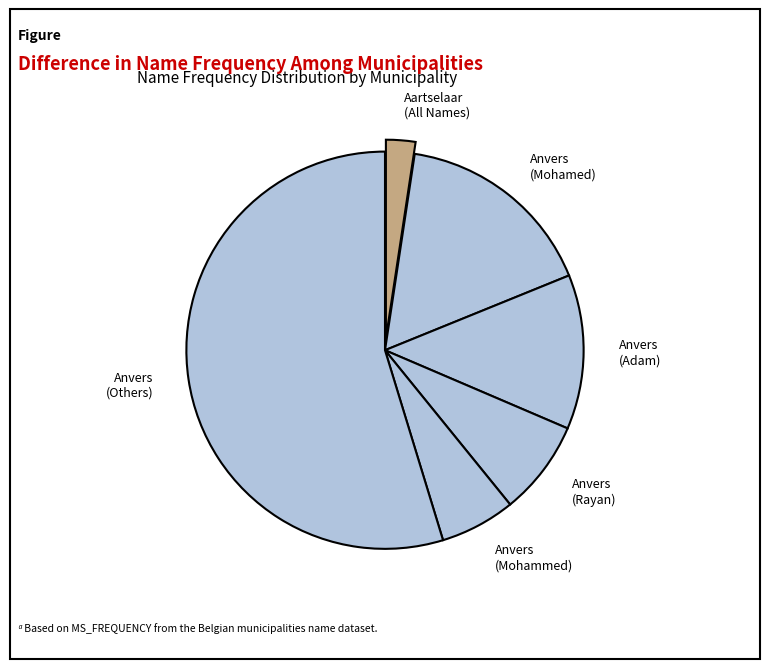

Count the number of slices in the pie.

6